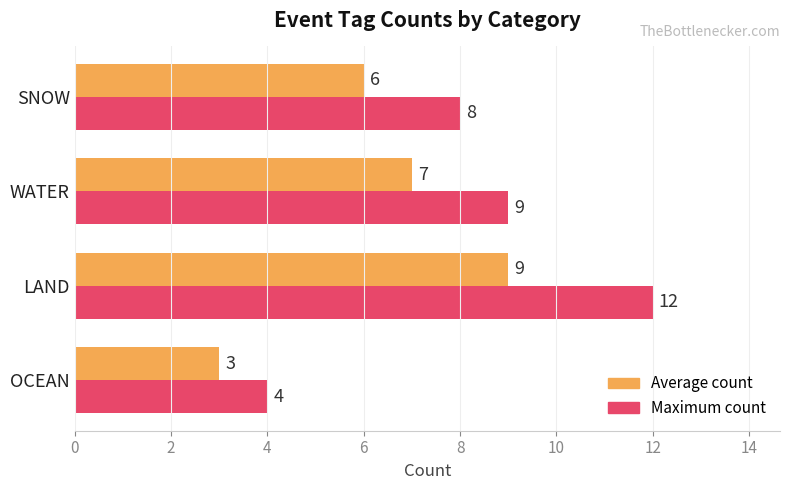

Which series has the largest total across all categories?

Maximum count